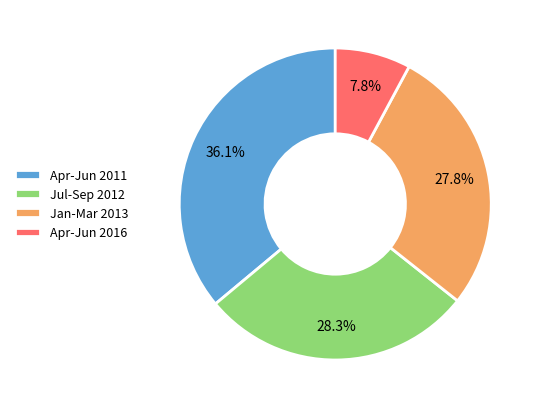

What portion of the pie excludes Jan-Mar 2013?

72.2%